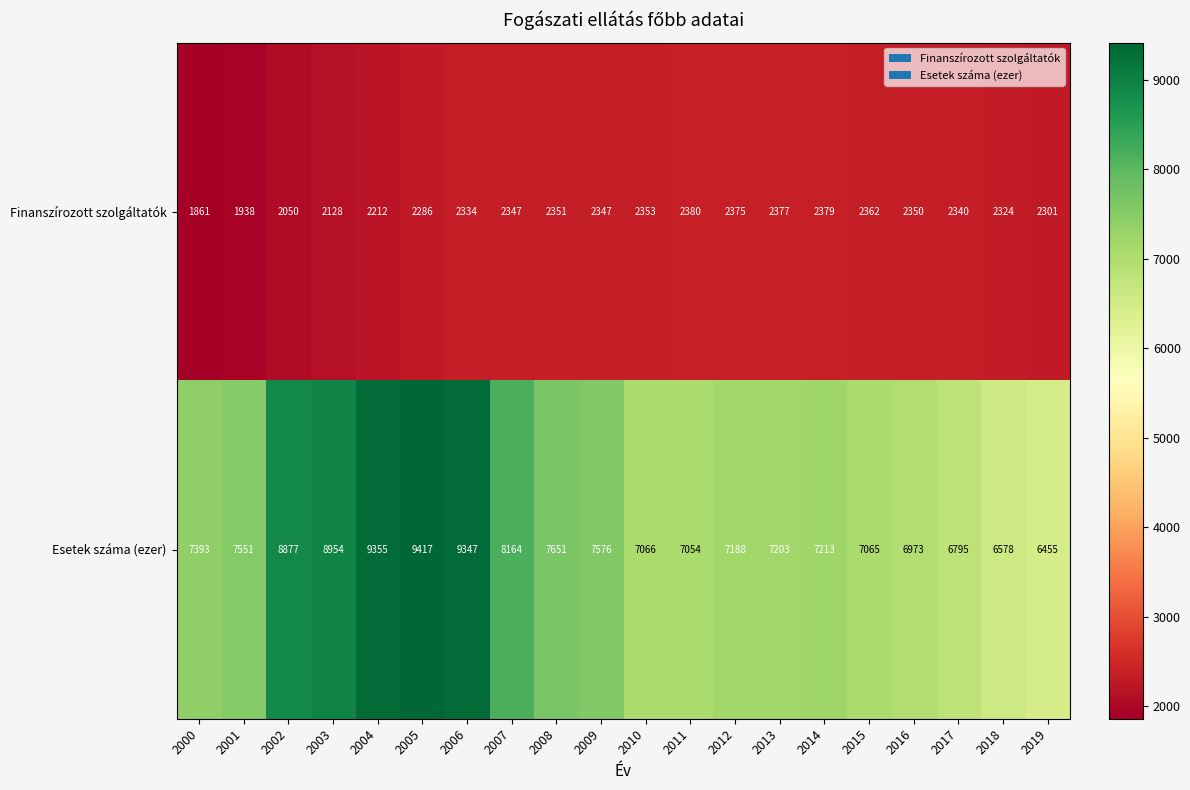

Rank the series at 2004 from lowest to highest value.

Finanszírozott szolgáltatók, Esetek száma (ezer)